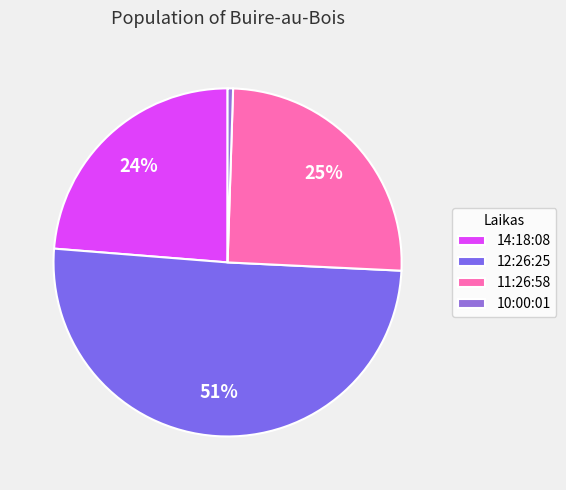

Is it true that 11:26:58 is 25% of the pie?

True